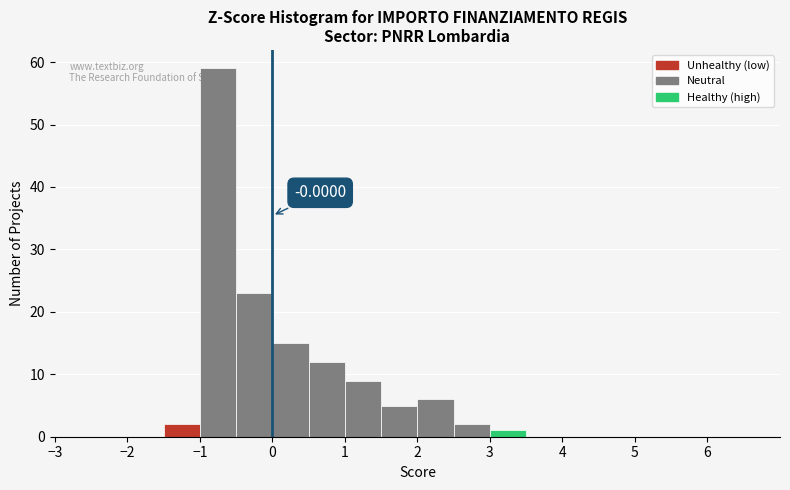

Which range on the x-axis has the tallest bar?

-1.0 to -0.5